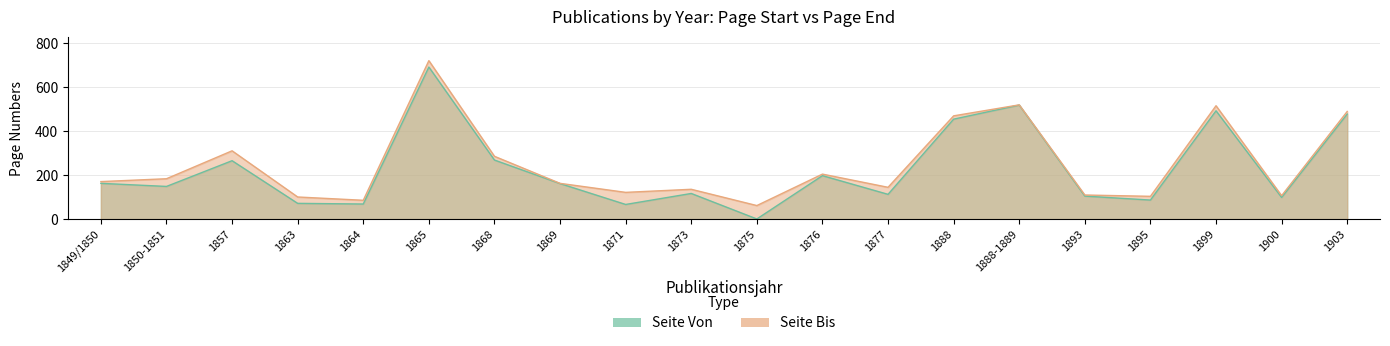

What is the total value across all series at 1850-1851?

333